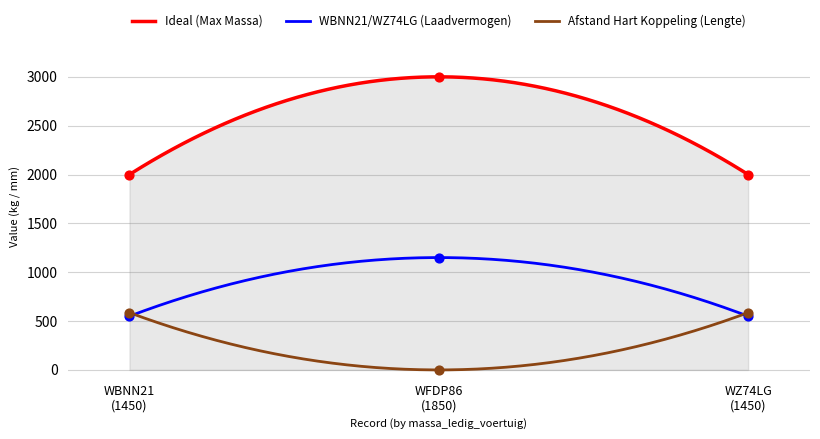

True or false: Ideal (Max Massa) and WBNN21/WZ74LG (Laadvermogen) intersect in this chart.

False